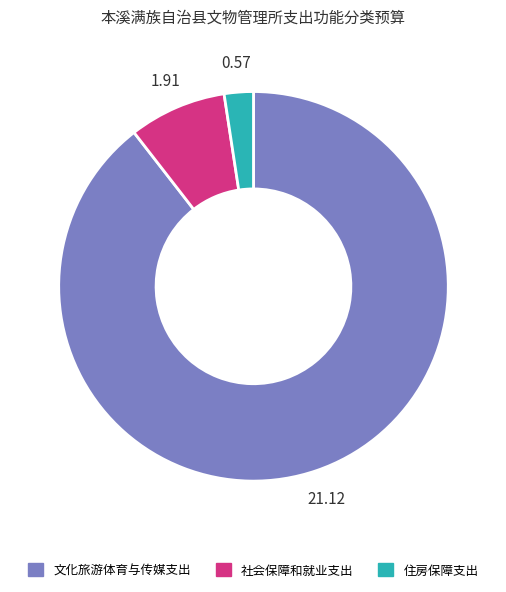

Between 社会保障和就业支出 and 住房保障支出, which is larger?

社会保障和就业支出